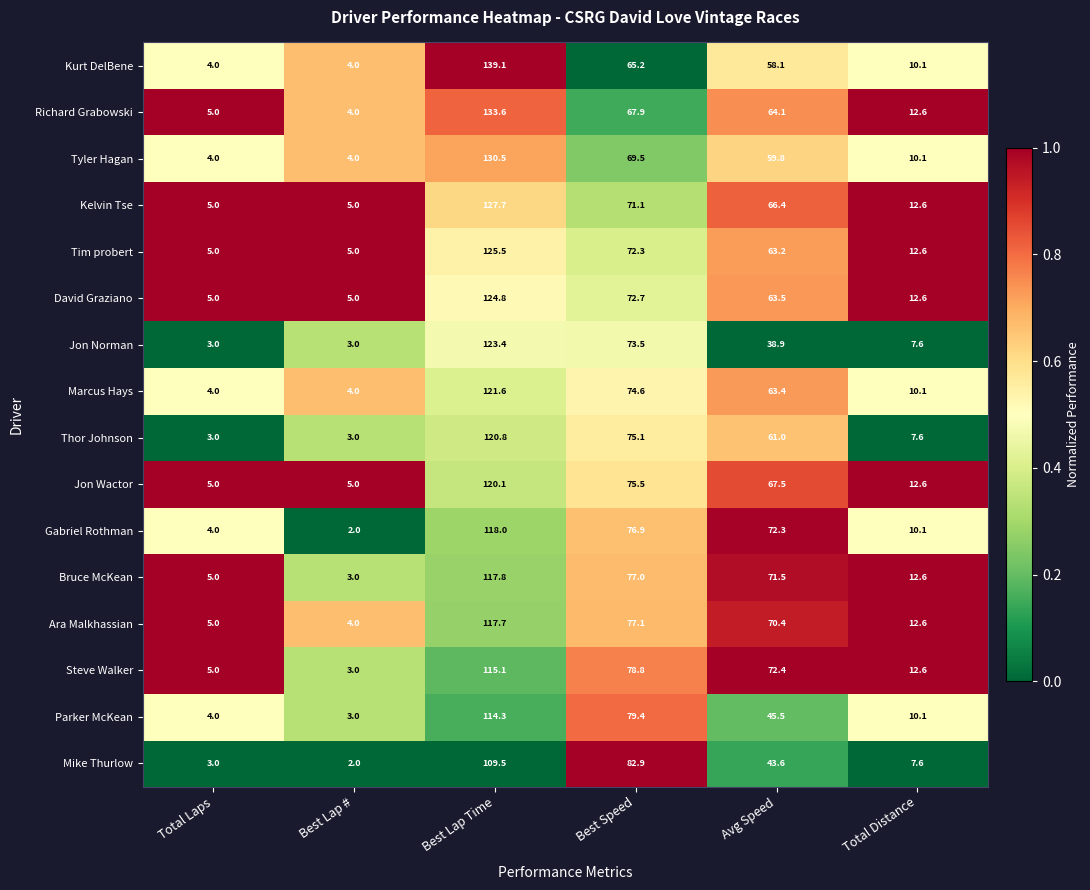

The Kurt DelBene series shows 10.1 at Total Distance. True or false?

True